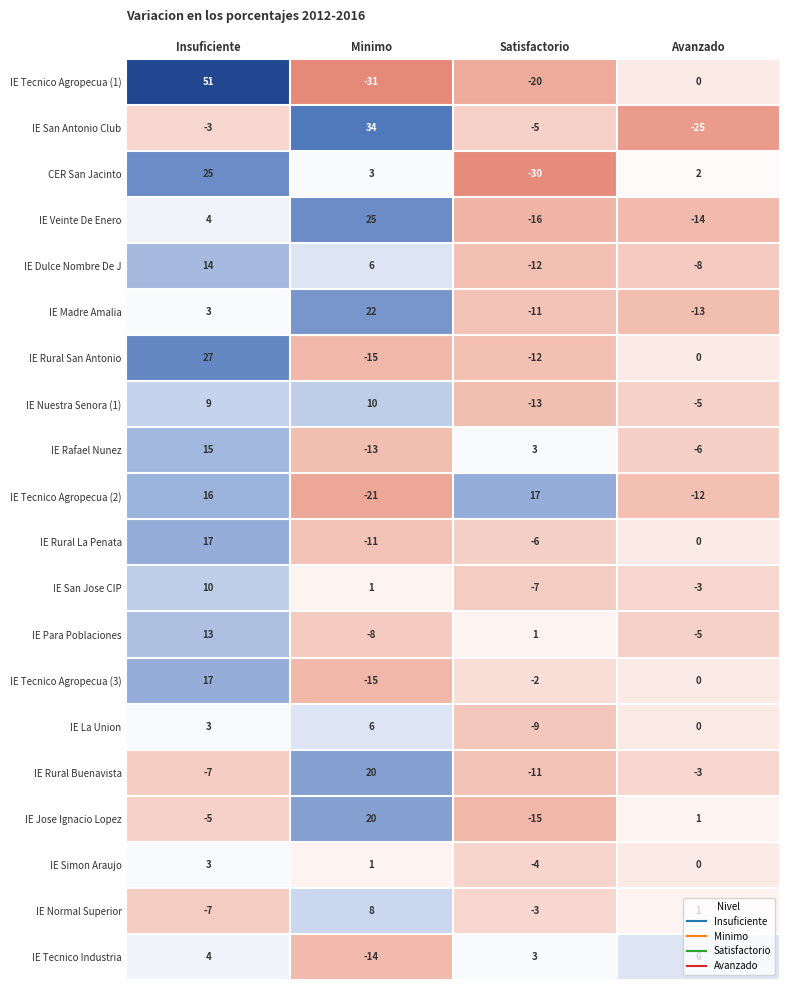

How many distinct data groups are displayed?

20